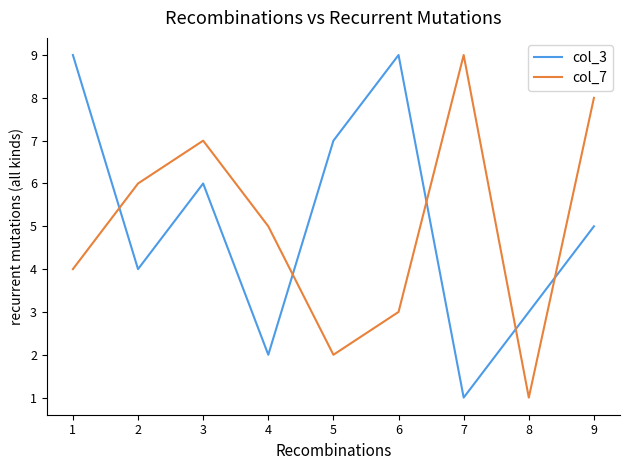

Is the value of col_7 at 5 greater than the value of col_3 at 1?

No